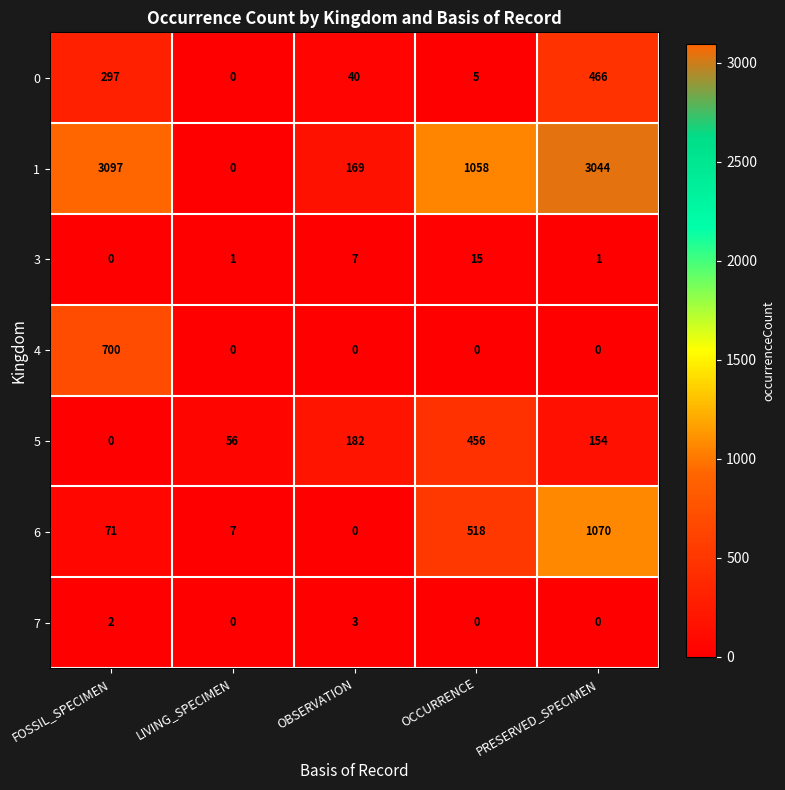

What is the maximum value for 5?

456